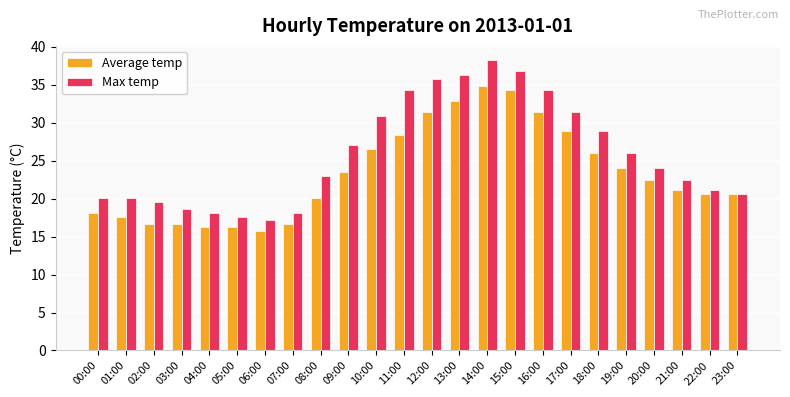

At 10:00, list the series in order from largest to smallest.

Max temp, Average temp